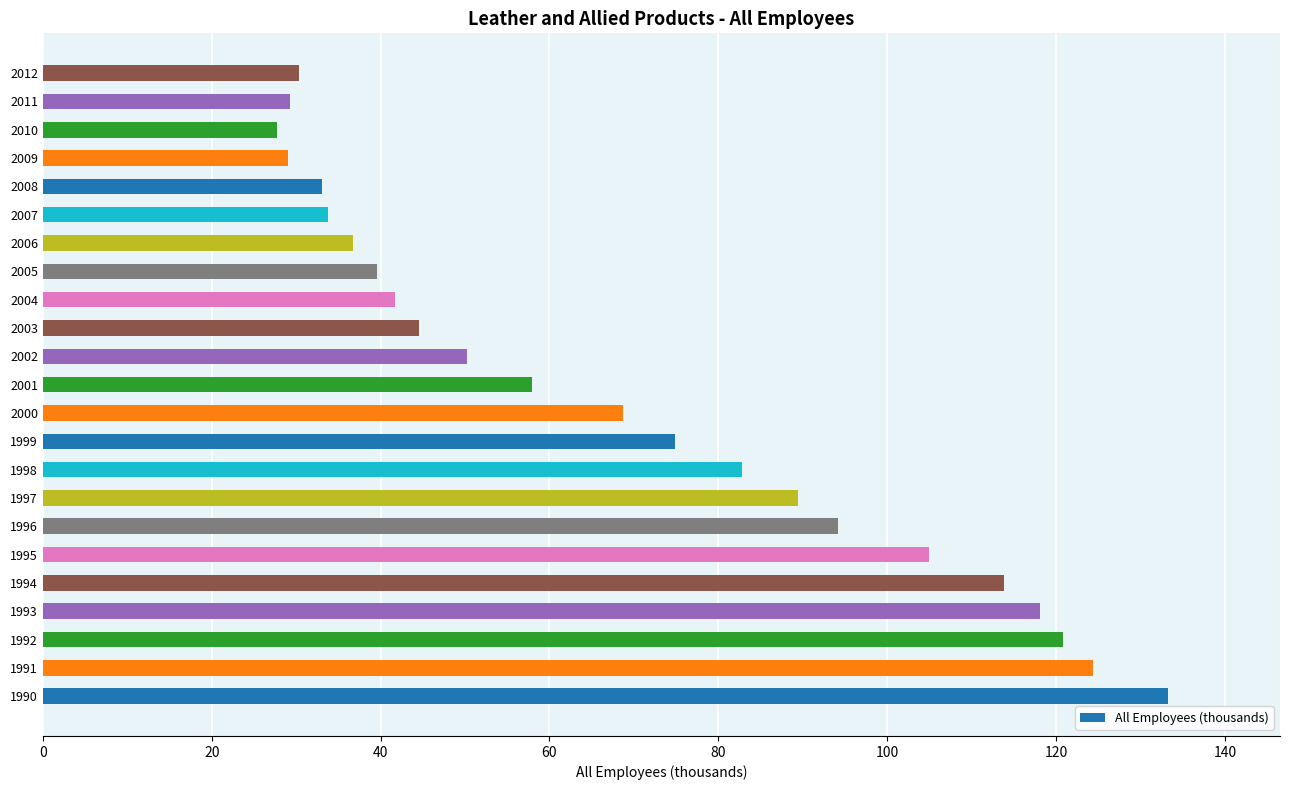

The value at 2010 is 27.8. True or false?

True